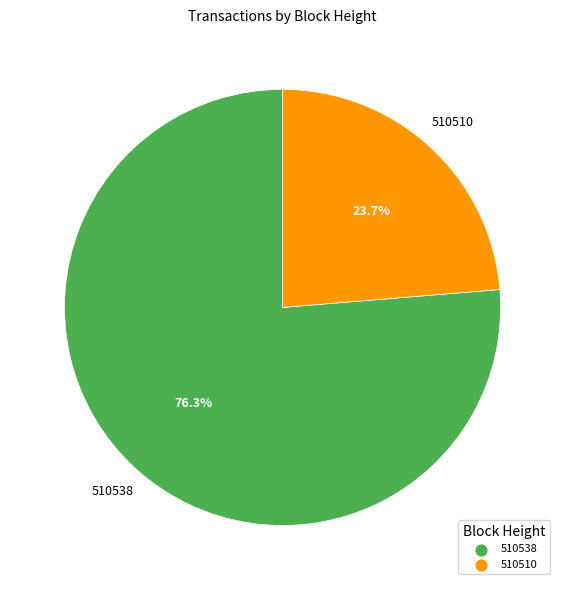

Do 510510 and 510538 together represent more than half of the pie?

Yes